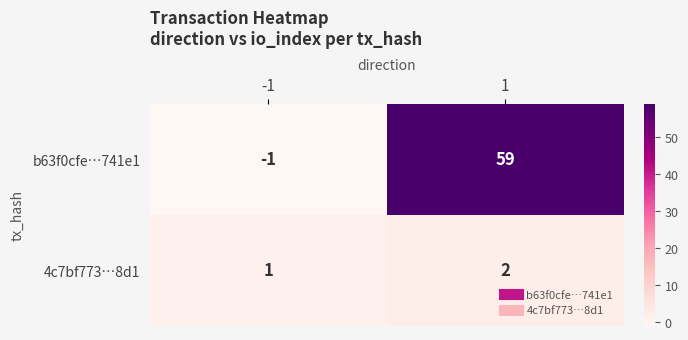

What is the greatest value displayed?

59